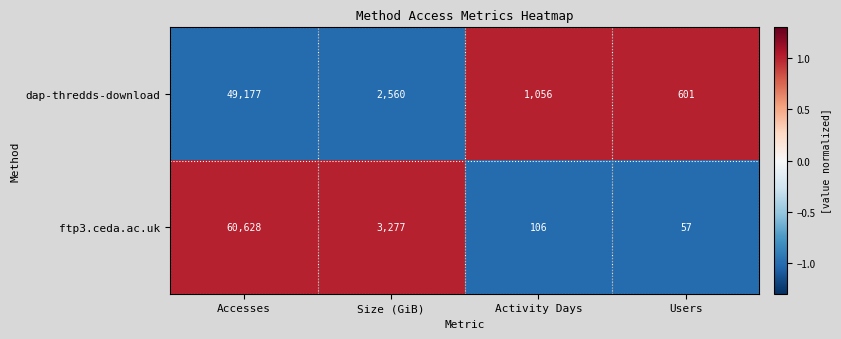

At which label is dap-thredds-download closest to 24889?

Size (GiB)